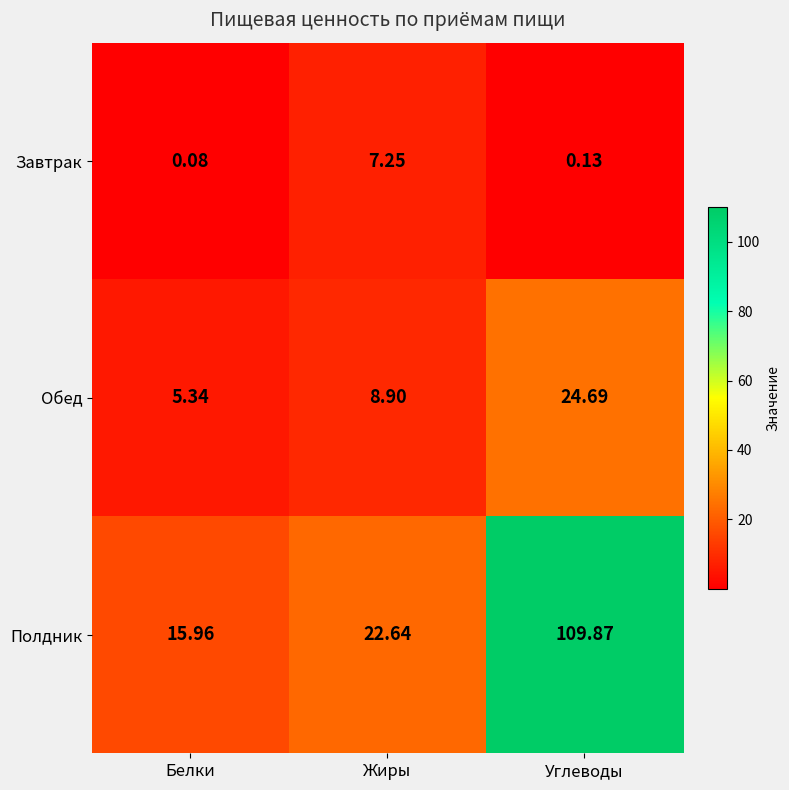

Is the value of Обед at Белки greater than the value of Полдник at Белки?

No